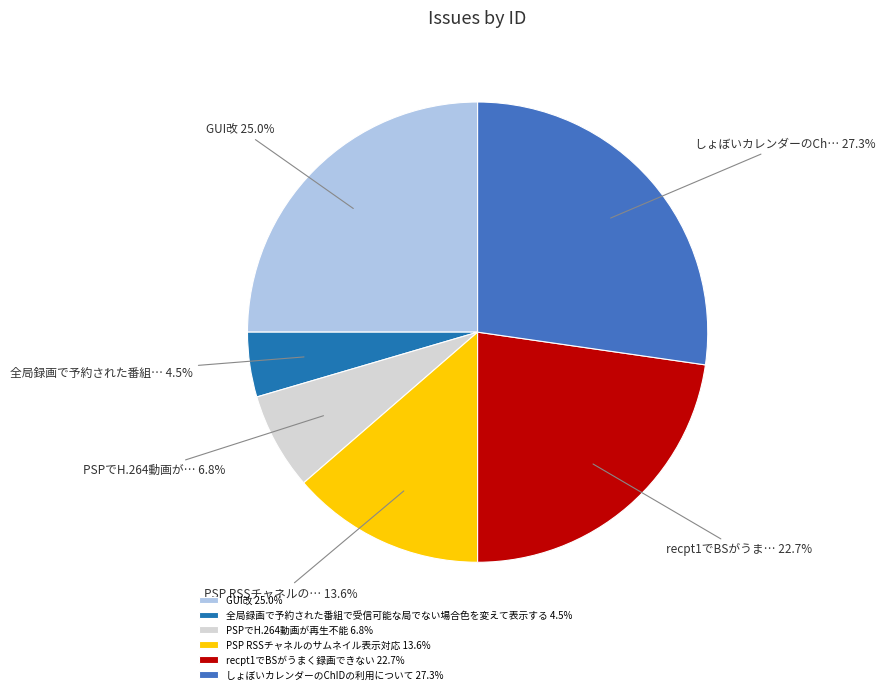

What is the total percentage of GUI改 and PSP RSSチャネルのサムネイル表示対応?

38.6%